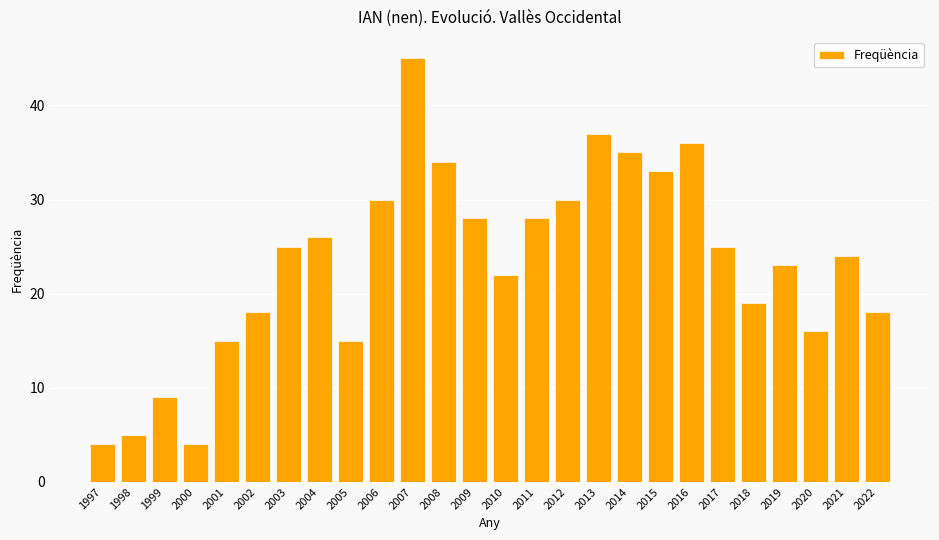

What is the difference between the maximum and minimum values?

41